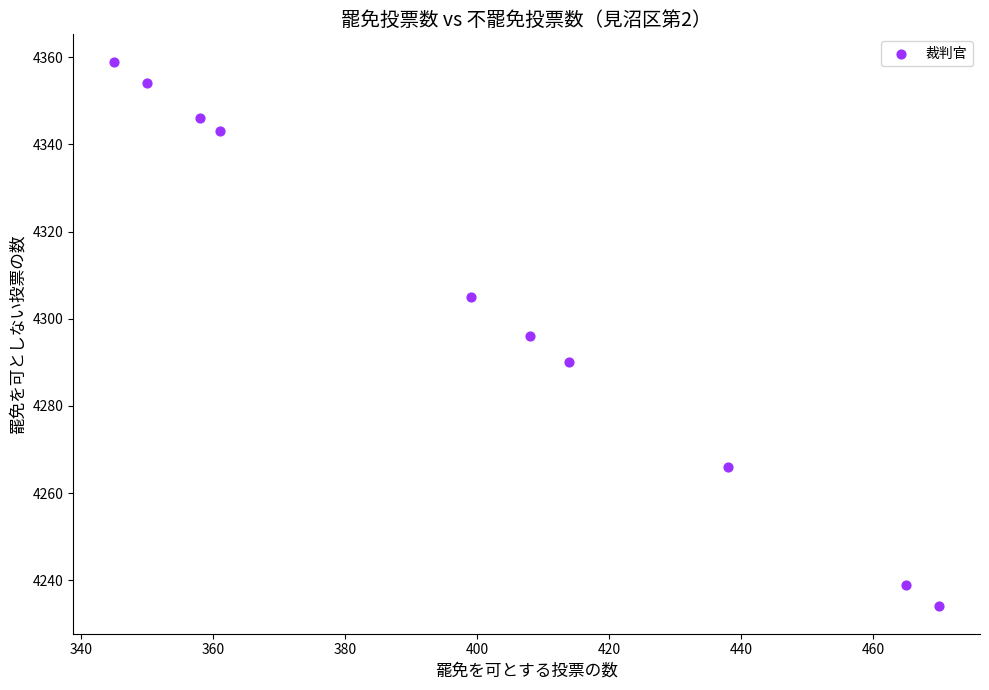

What is the average Y value?

4303